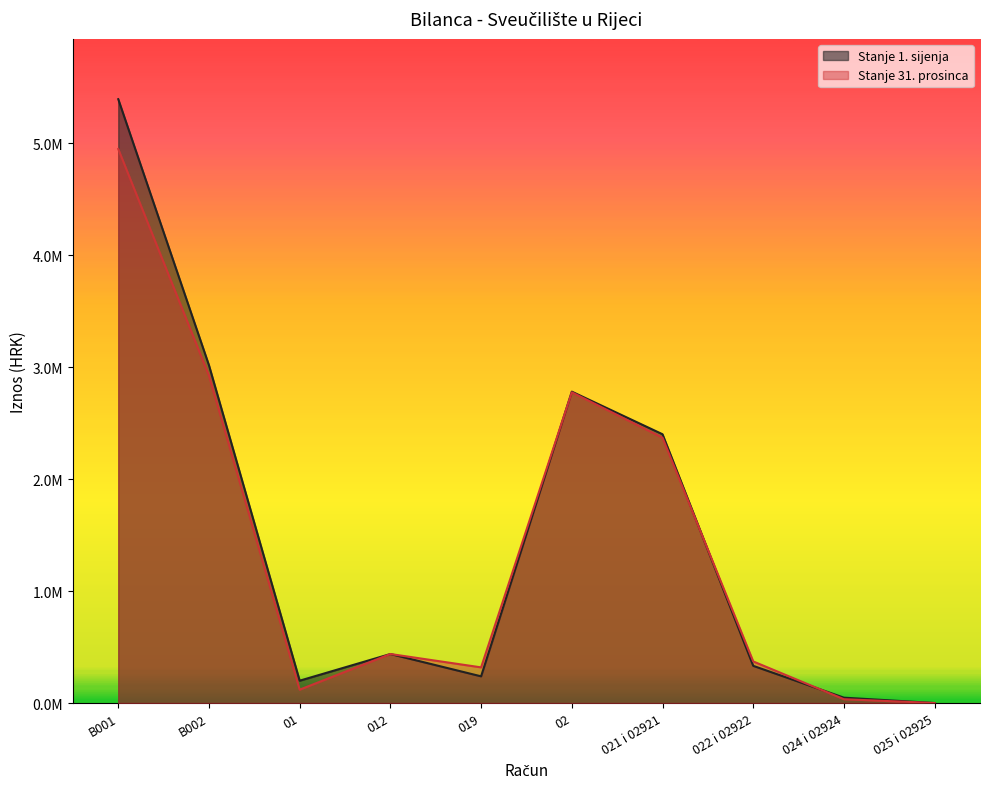

True or false: Stanje 1. sijenja and Stanje 31. prosinca intersect in this chart.

True